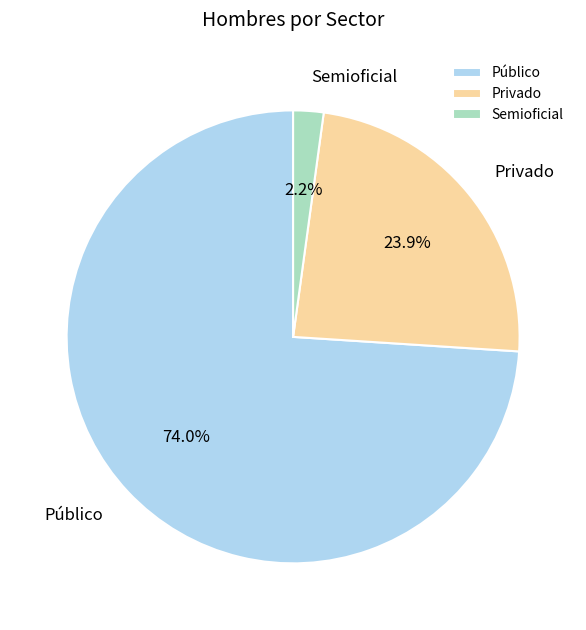

Combined, what portion of the pie is Público and Privado?

97.8%